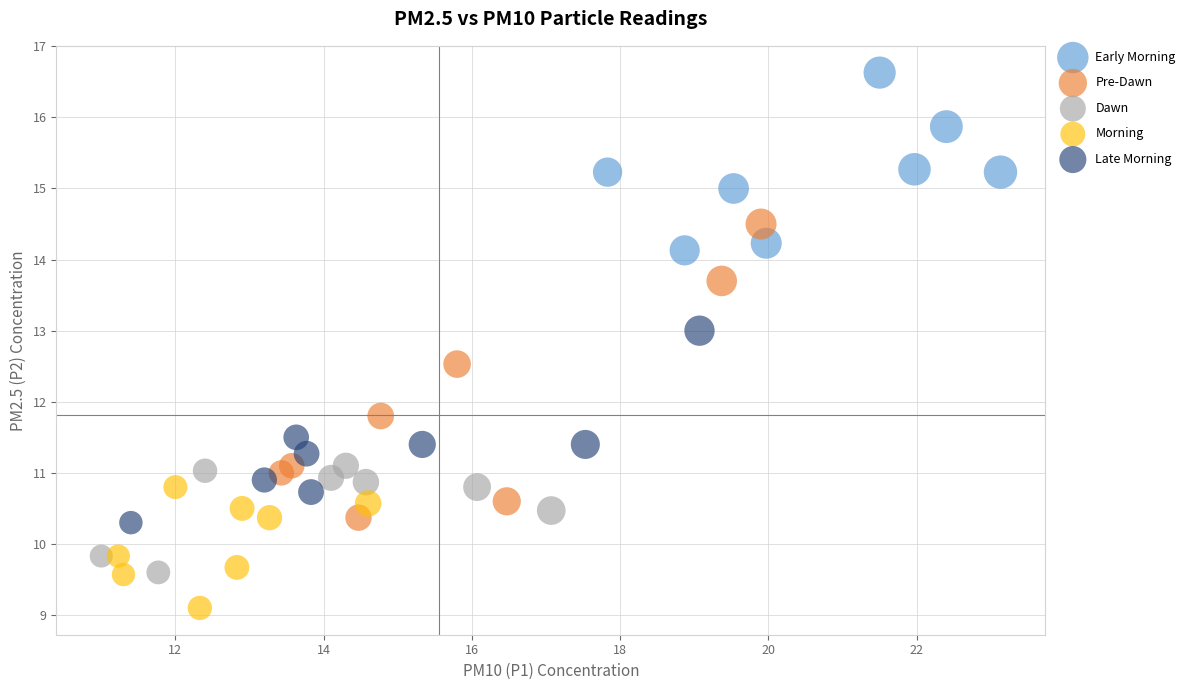

Which series has the largest Y range (max minus min)?

Pre-Dawn